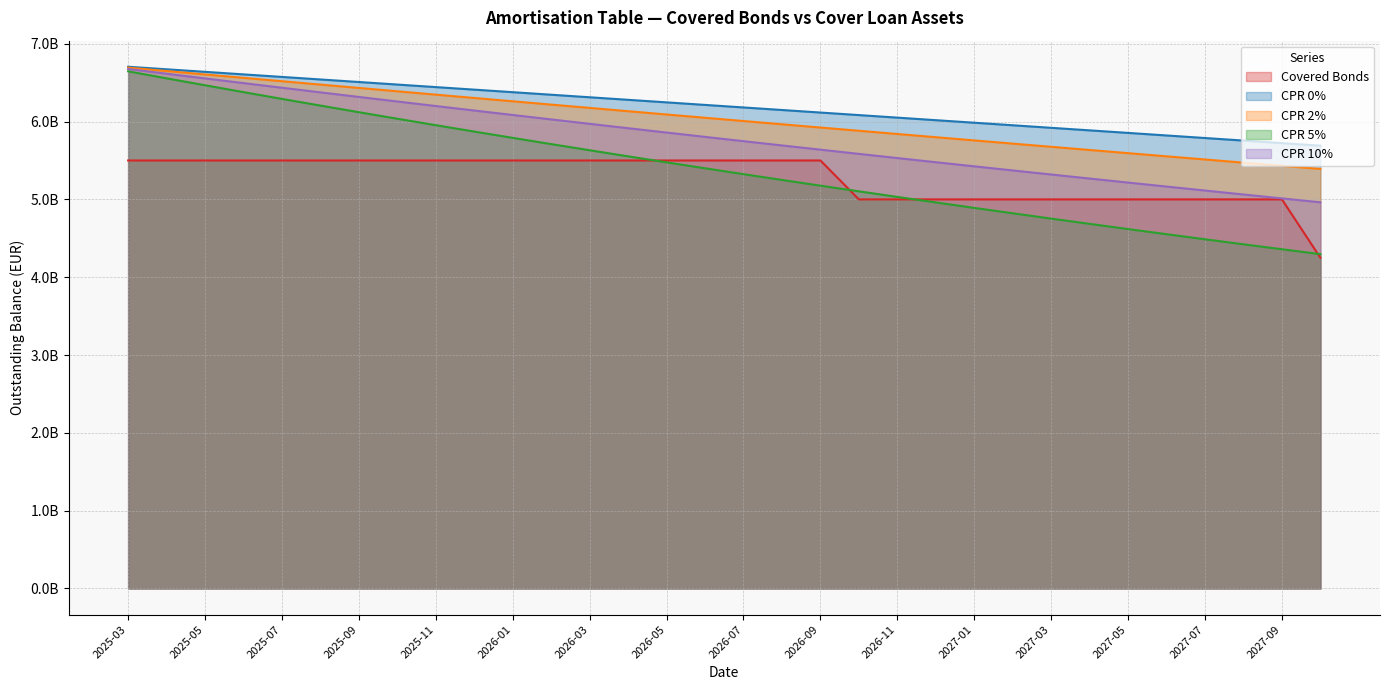

True or false: CPR 10% has more than 2 interior local peaks.

False